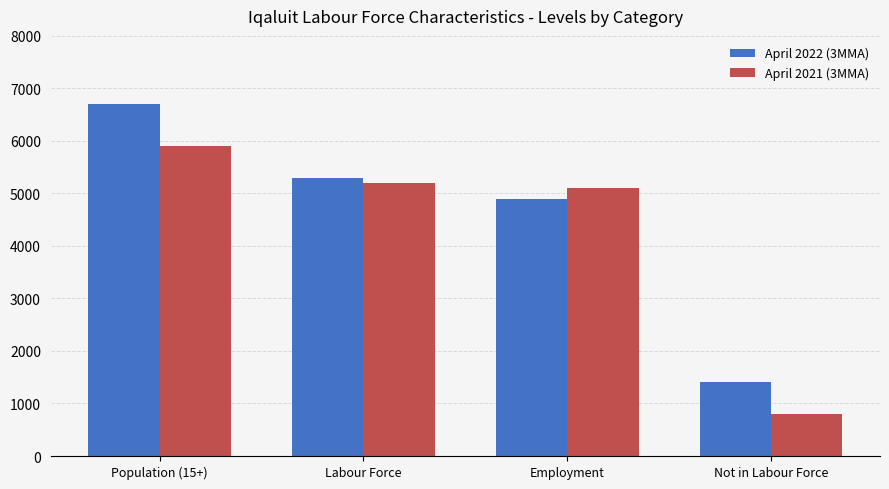

Between Population (15+) and Labour Force, which series saw the biggest shift?

April 2022 (3MMA)